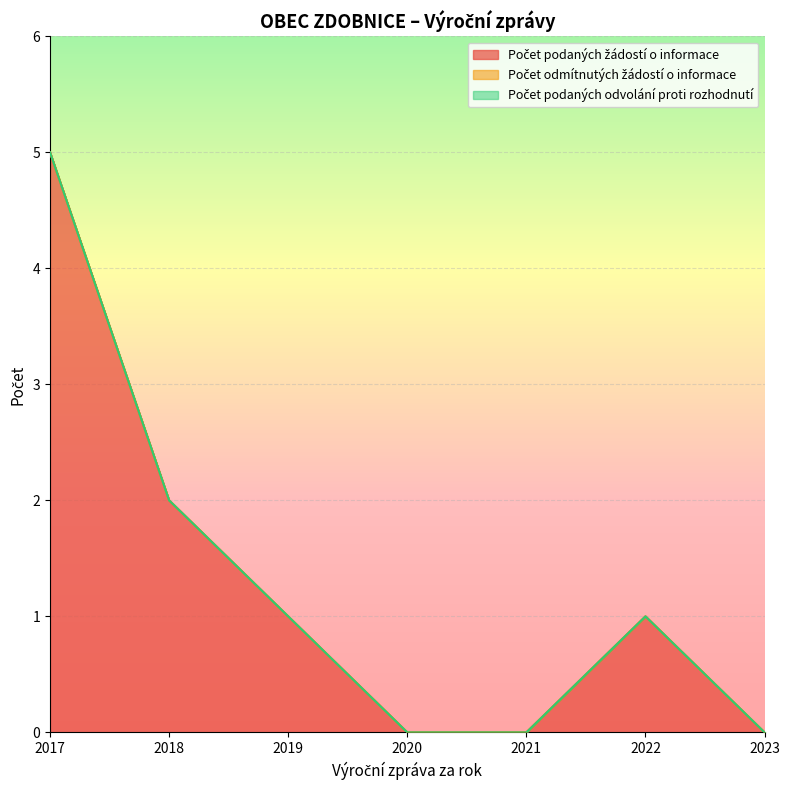

True or false: Počet podaných odvolání proti rozhodnutí and Počet odmítnutých žádostí o informace intersect in this chart.

False